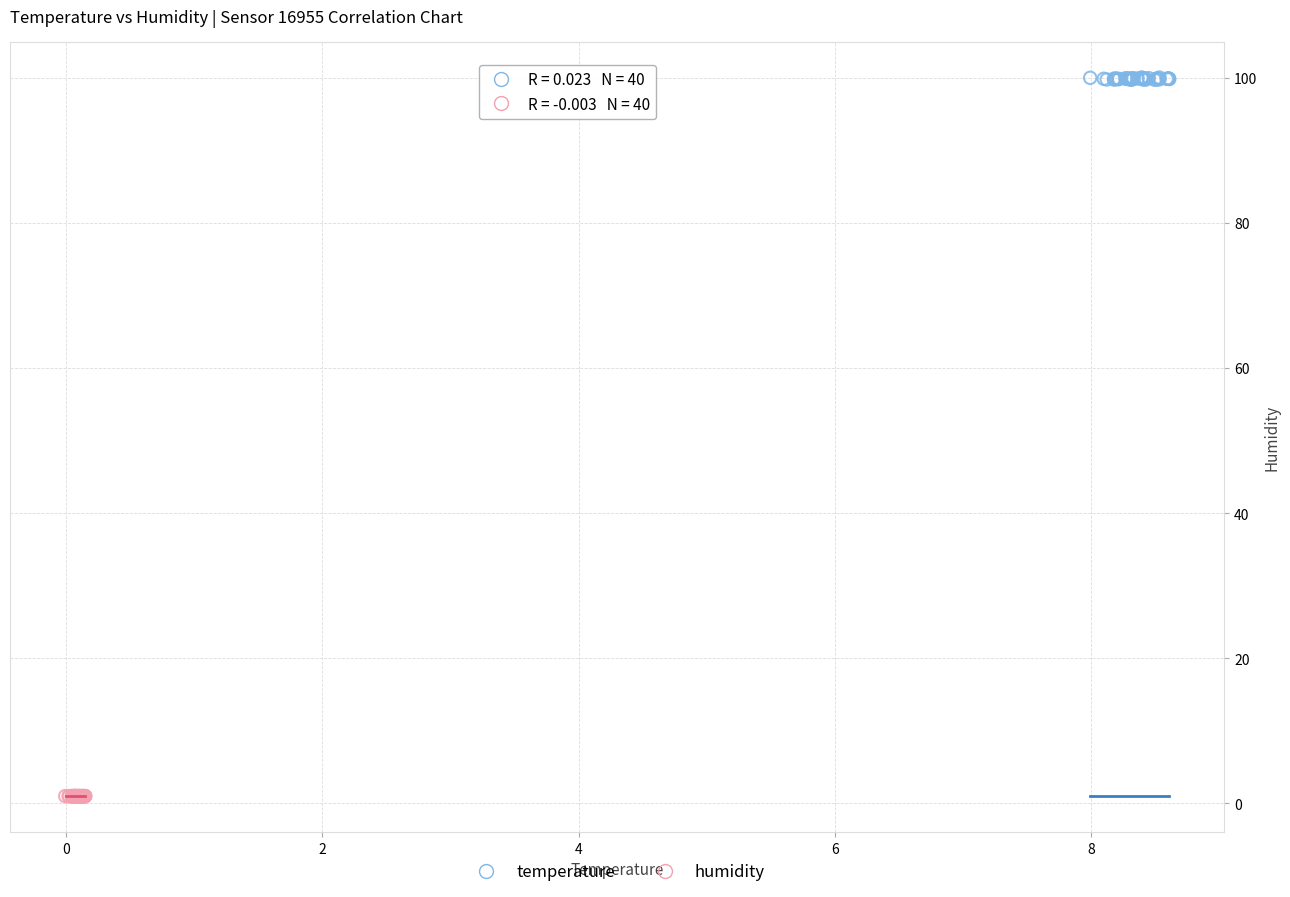

Which series contains the lowest Y value?

humidity